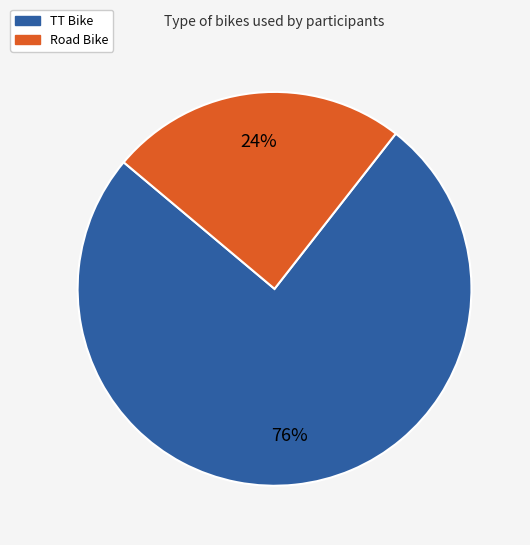

To the nearest percent, what is the average slice percentage?

50%